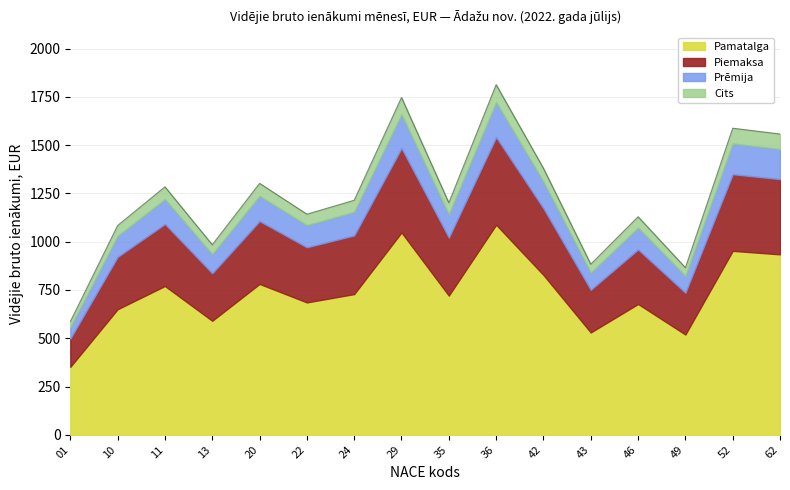

What is the minimum value shown in the chart?

586.4